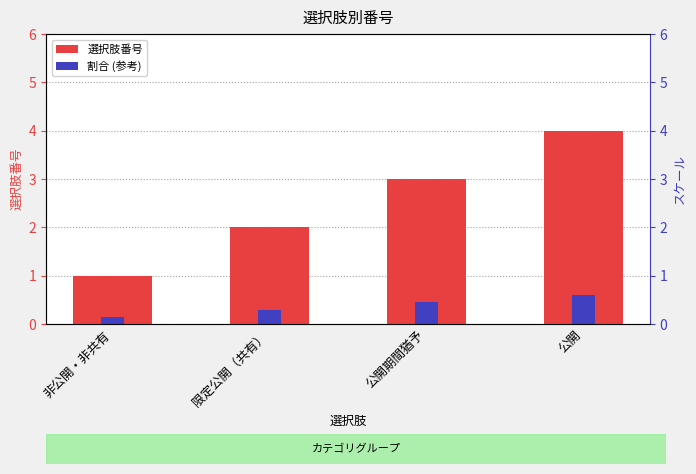

At which label does 選択肢番号 first exceed 3?

公開